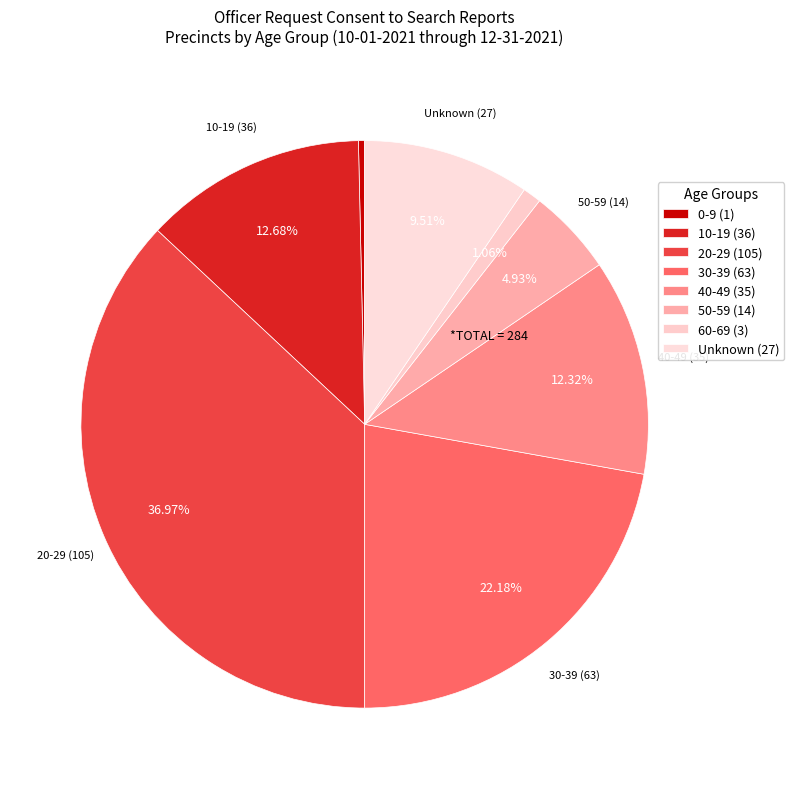

Count the number of slices in the pie.

8